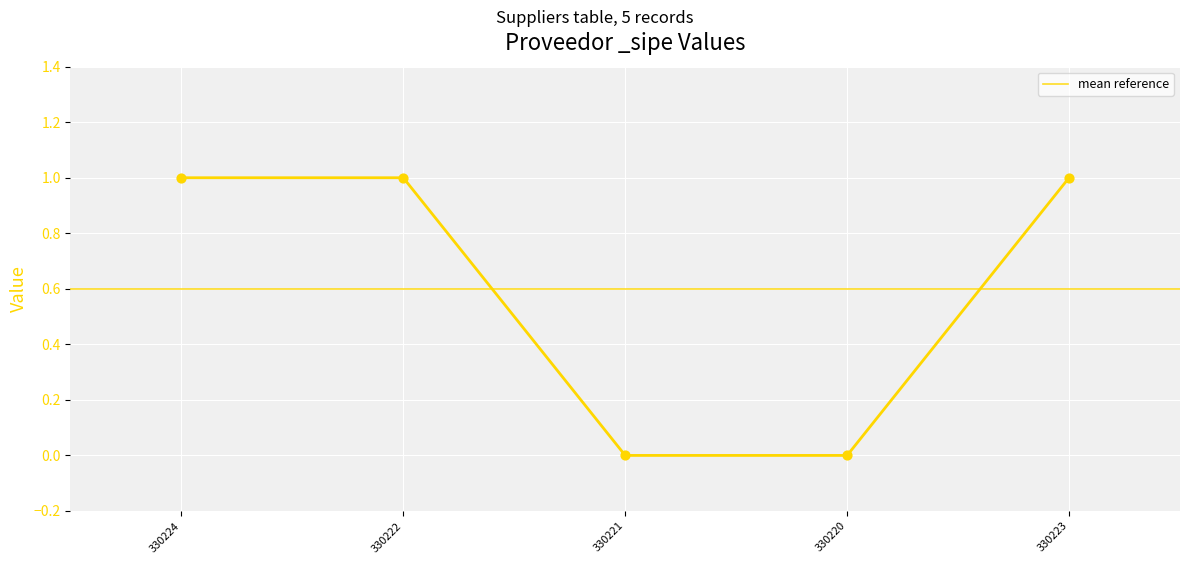

Between 330220 and 330224, which is larger?

330224